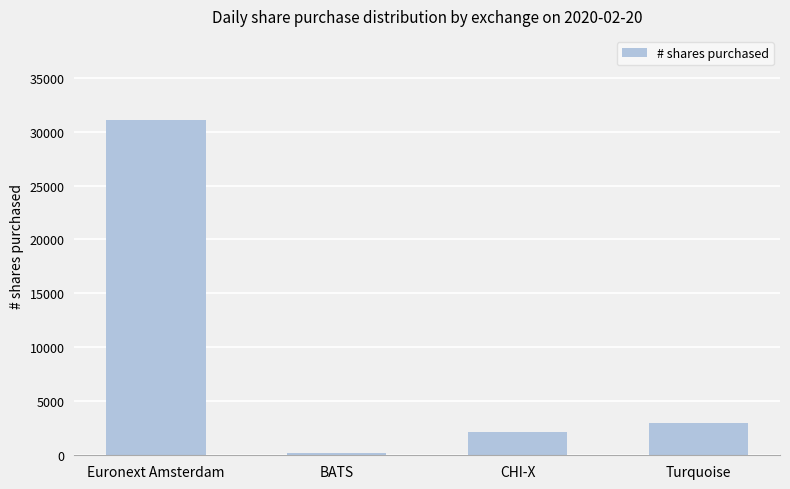

What is the difference between the maximum and minimum values?

30905